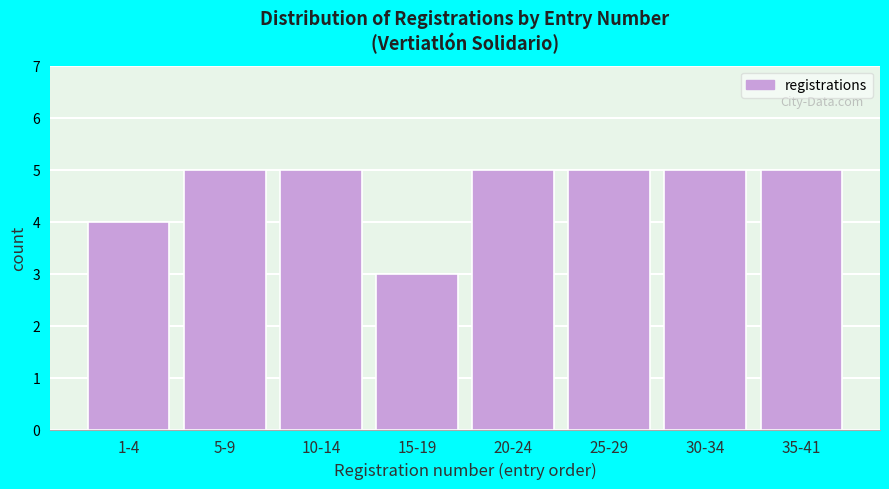

Reading left to right, what are all the values shown in this chart?

1-4=4	5-9=5	10-14=5	15-19=3	20-24=5	25-29=5	30-34=5	35-41=5